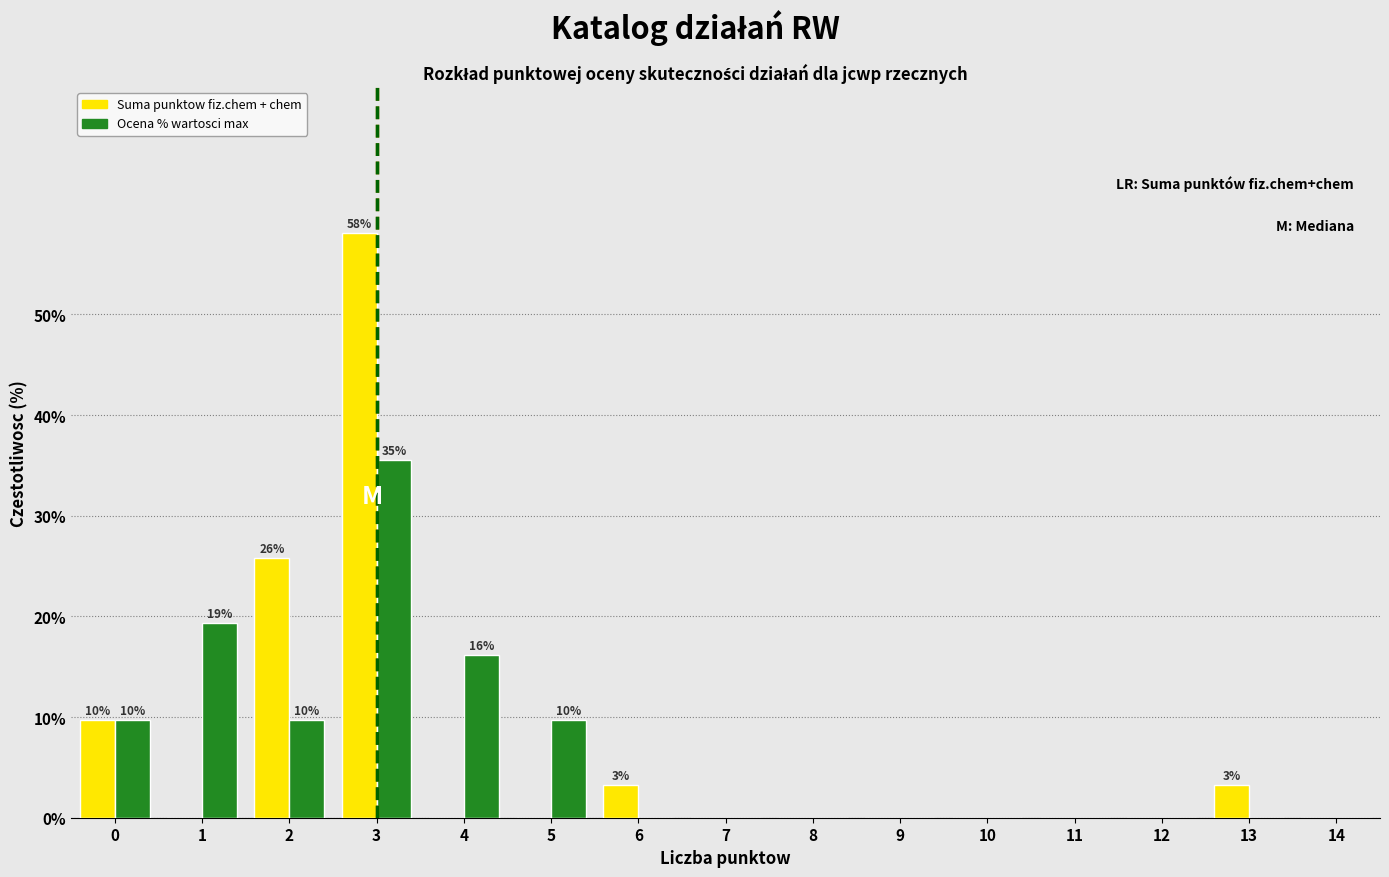

In the Suma punktow fiz.chem + chem series, which range on the x-axis has the tallest bar?

2.5 to 3.5